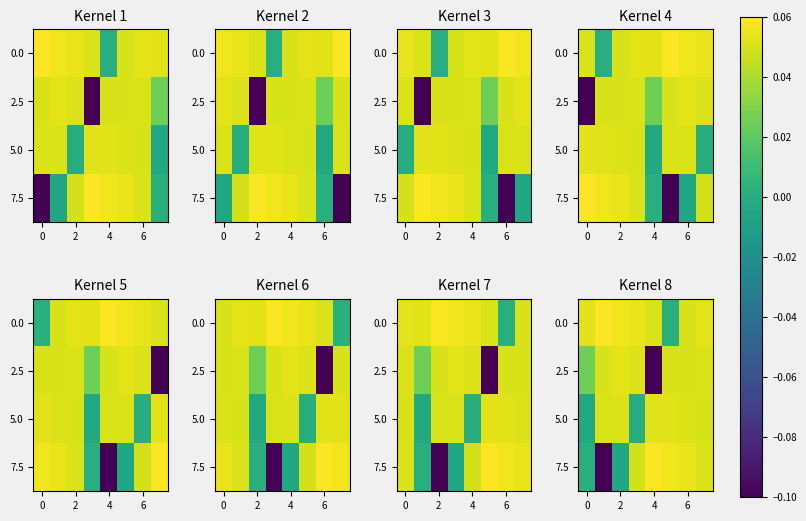

At which category does the chart reach its peak across all series?

2